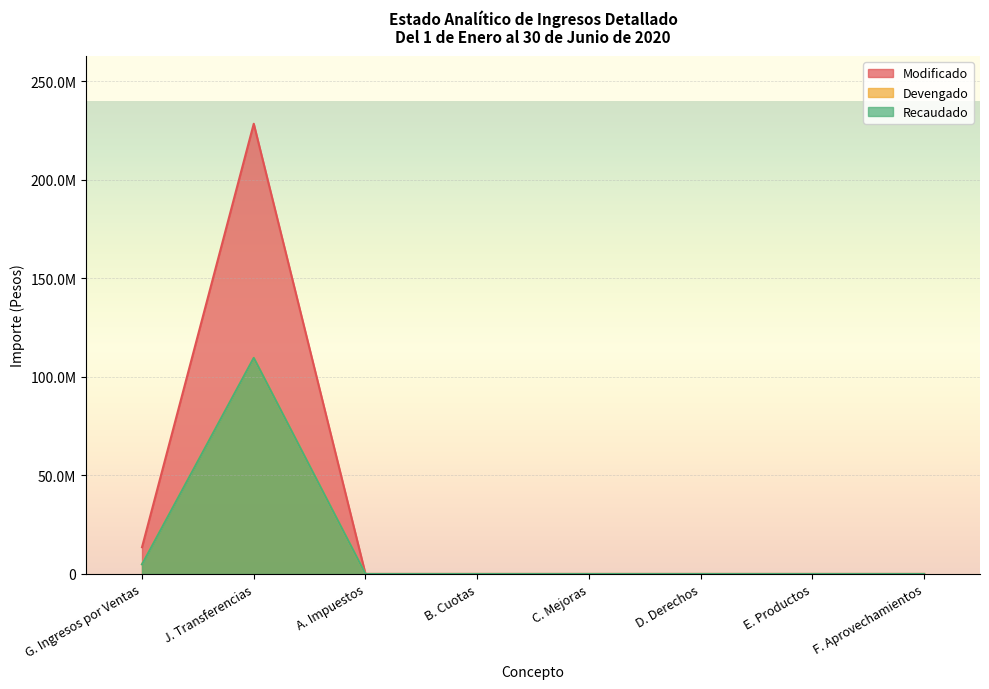

What is the average value of the Recaudado series?

14314537.5